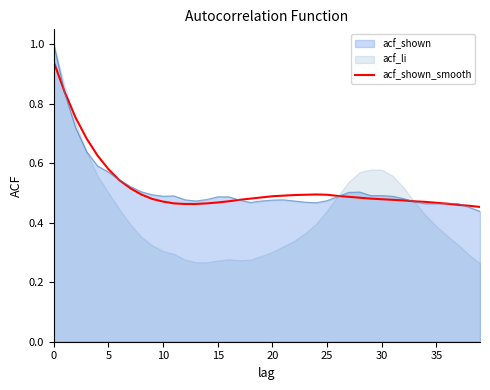

What is the value of the 22nd point from the left?

0.5